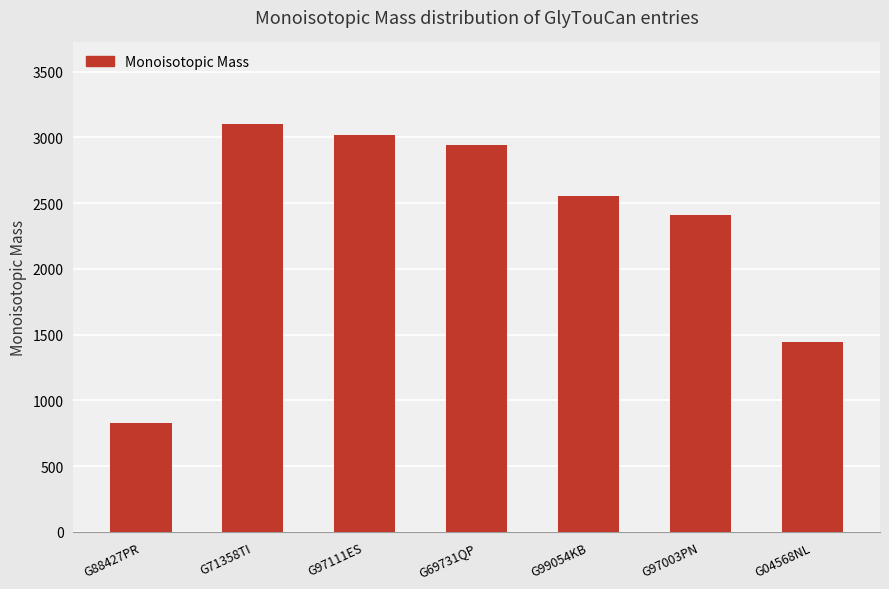

Is it true that the value at G97003PN is 3235.6?

False